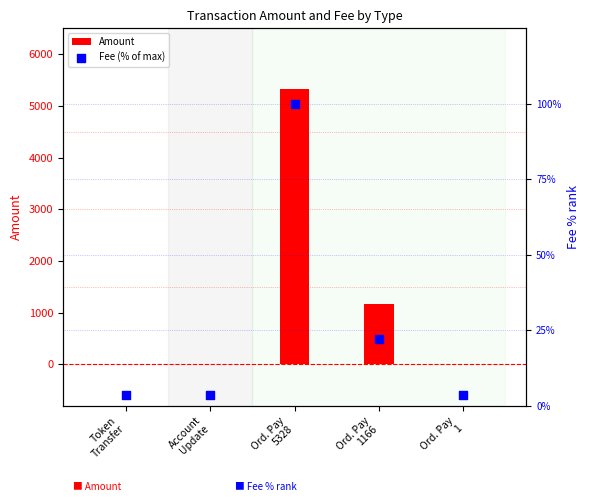

What are all the series names shown in the legend?

Amount, Fee (% of max)